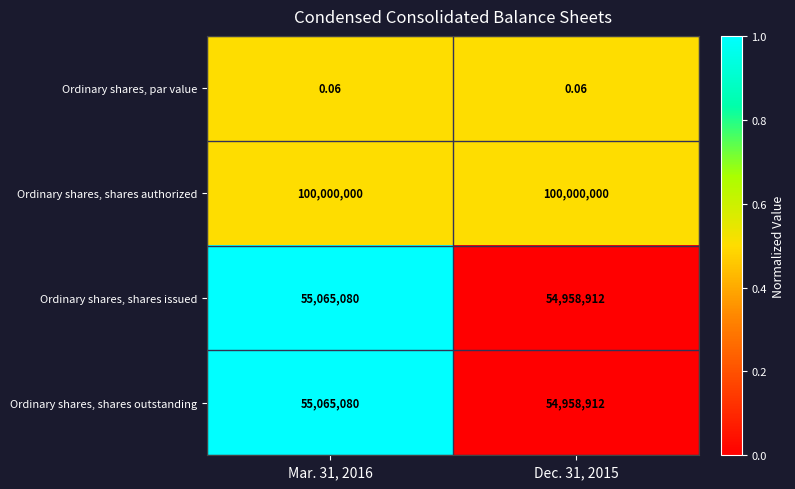

Which series has the largest total across all categories?

Ordinary shares, shares authorized